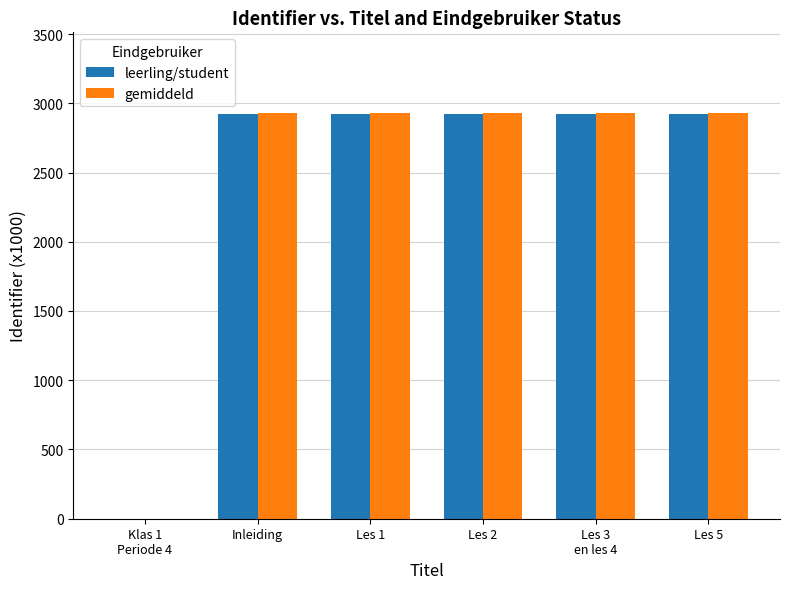

What is the total value across all series at Klas 1
Periode 4?

0.5